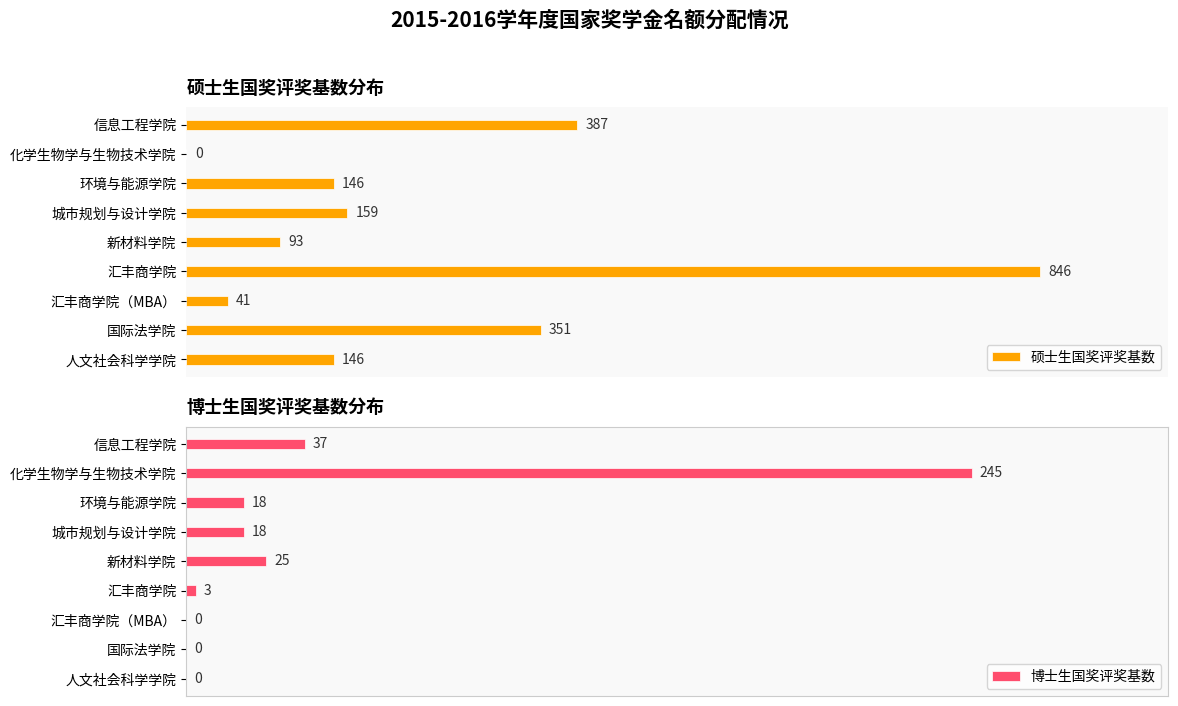

What is the difference between the second highest and minimum values in the 硕士生国奖评奖基数 series?

387